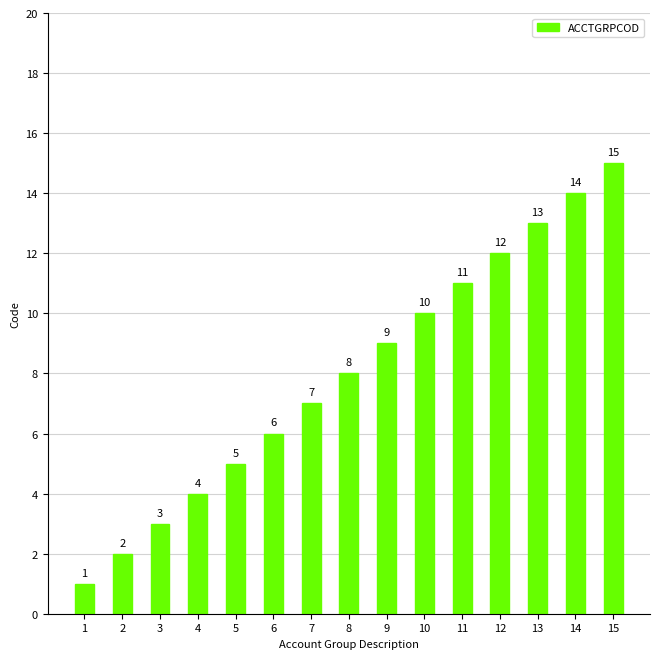

Reading right to left, extract all data points from this chart.

15=15	14=14	13=13	12=12	11=11	10=10	9=9	8=8	7=7	6=6	5=5	4=4	3=3	2=2	1=1